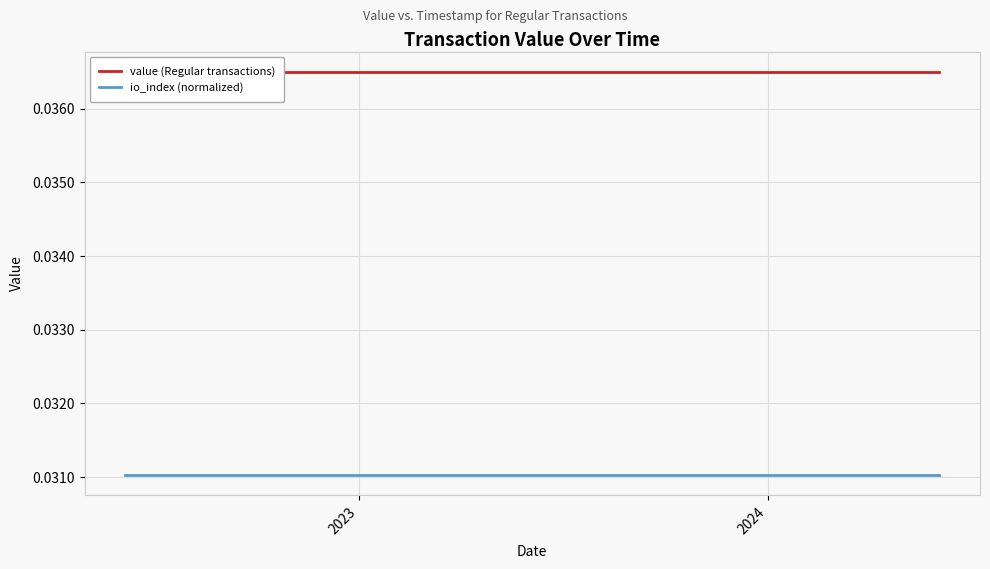

How many lines are shown in the chart?

2